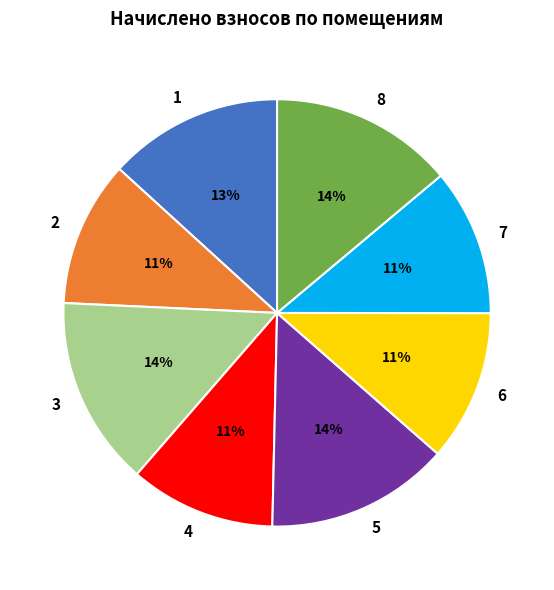

What is the ratio of the value at 1 to the value at 3?

0.9